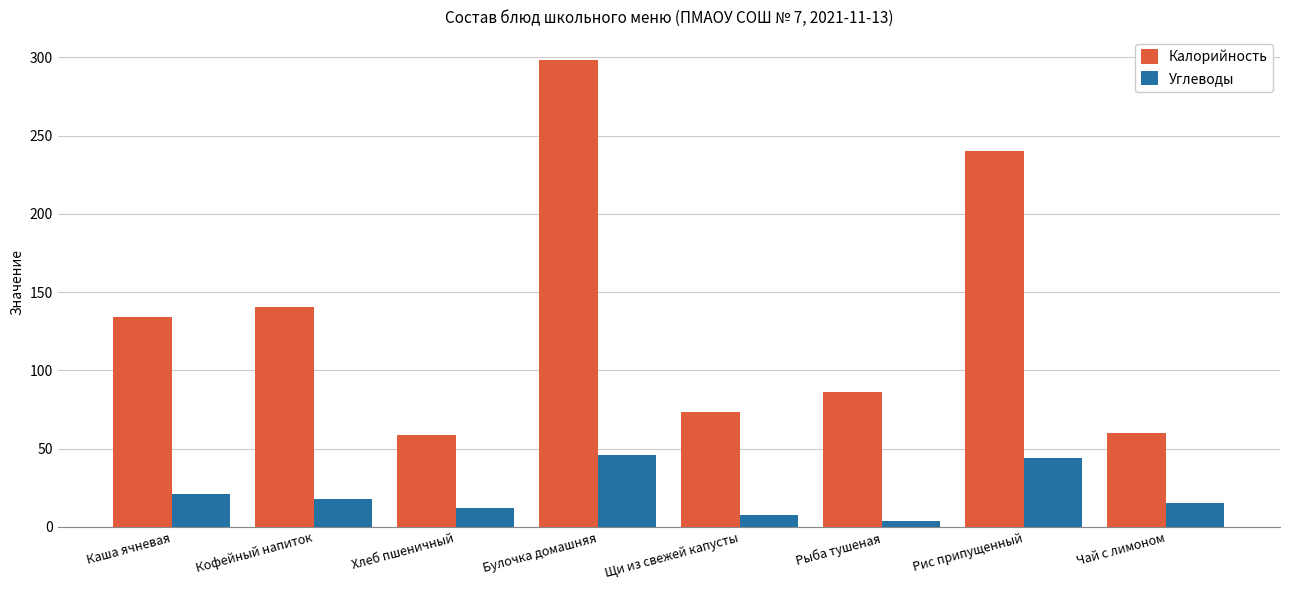

What is the sum of the Углеводы values at Хлеб пшеничный and Булочка домашняя?

58.3